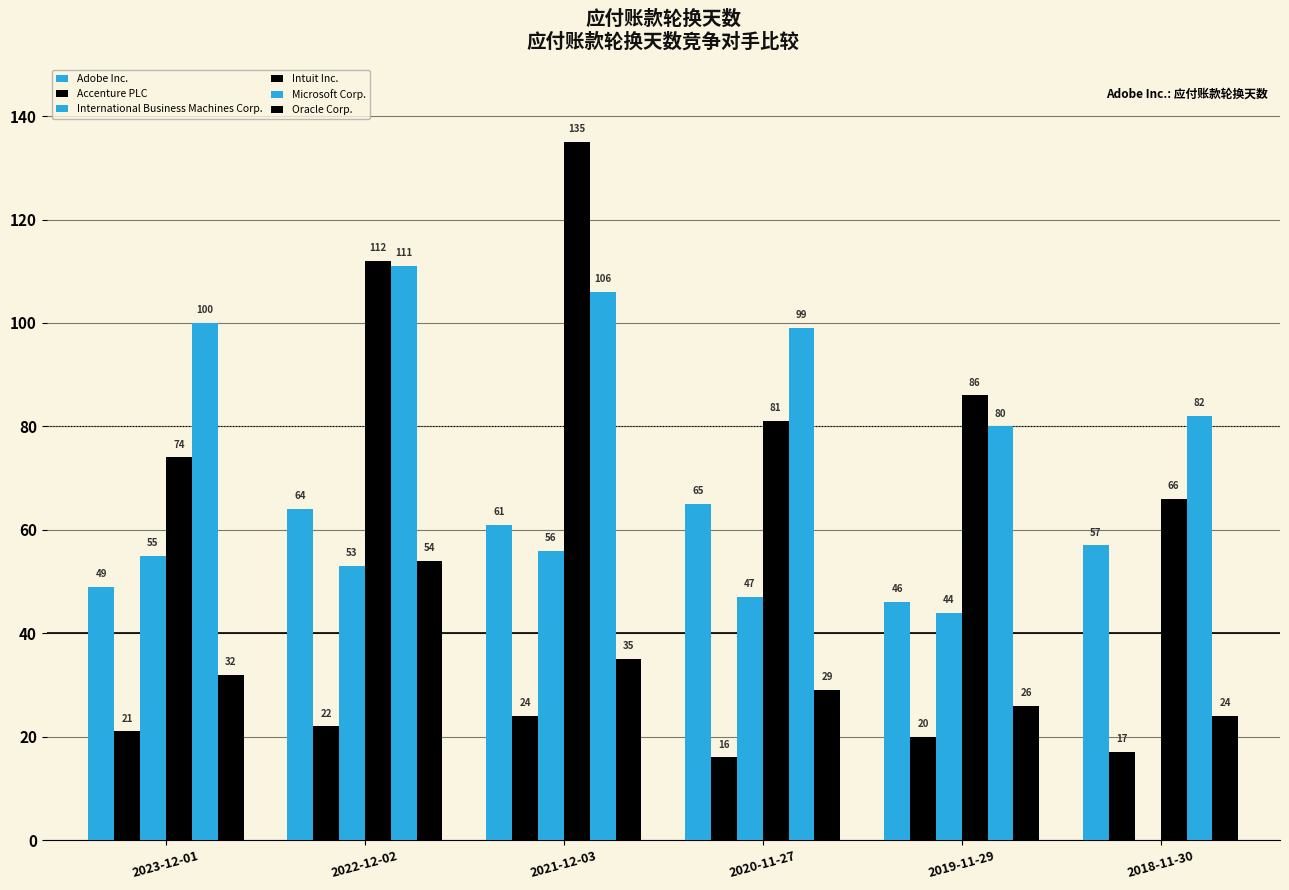

The value of Intuit Inc. at 2023-12-01 is 74. True or false?

True